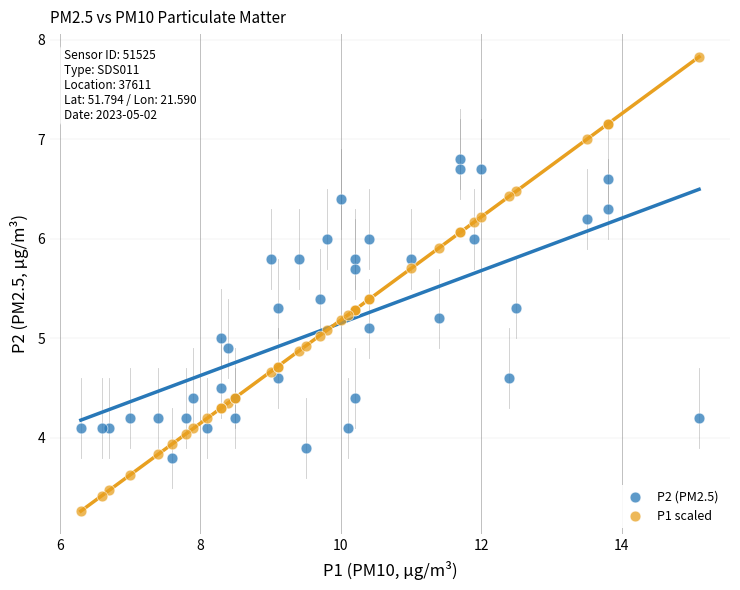

Which series has the largest Y range (max minus min)?

P1 scaled